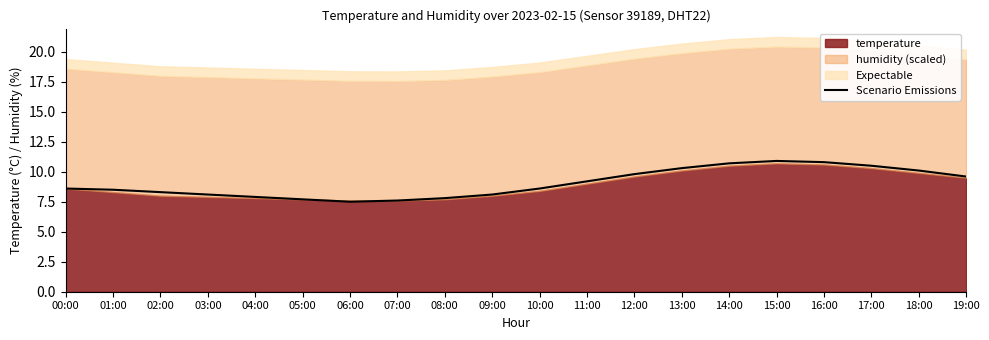

How many points are lower than both their immediate neighbors (excluding endpoints)?

1